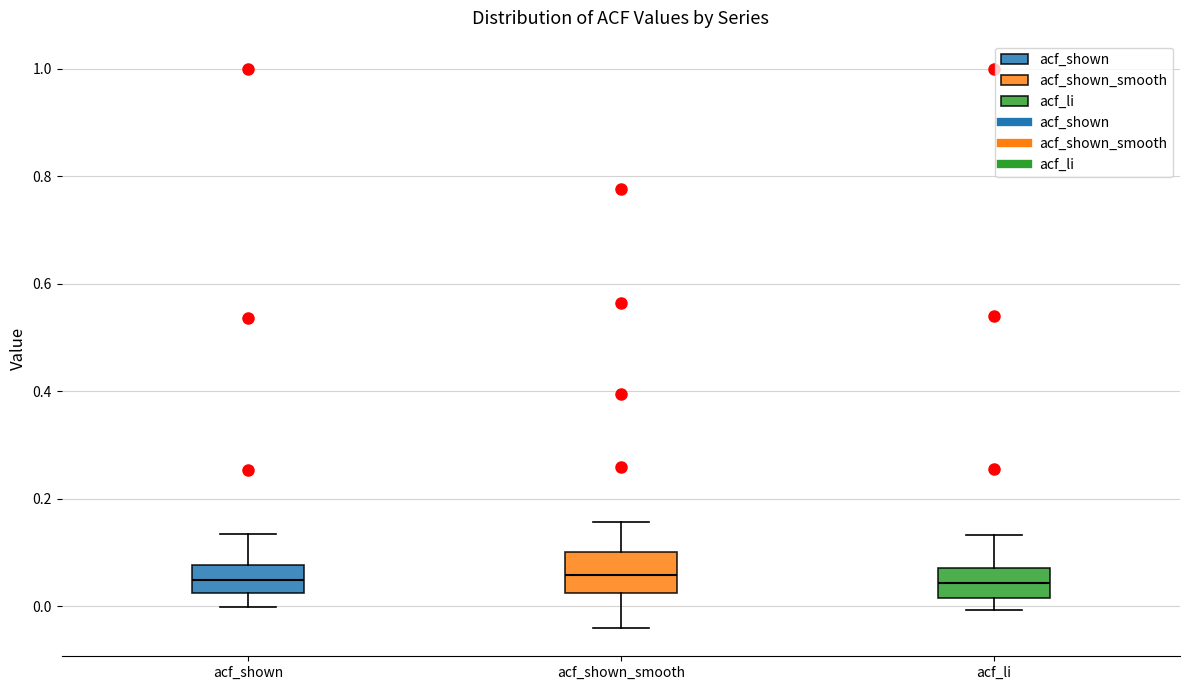

Reading left to right, read every box against the y-axis: the position of its median line, the range the box covers, and the ends of its whiskers. The values are not printed on the chart, so give them approximately, as read against the axis.

acf_shown: median 0.04, box 0.02 to 0.08, whiskers 0.00 to 0.14
acf_shown_smooth: median 0.06, box 0.02 to 0.10, whiskers -0.04 to 0.16
acf_li: median 0.04, box 0.02 to 0.08, whiskers 0.00 to 0.14